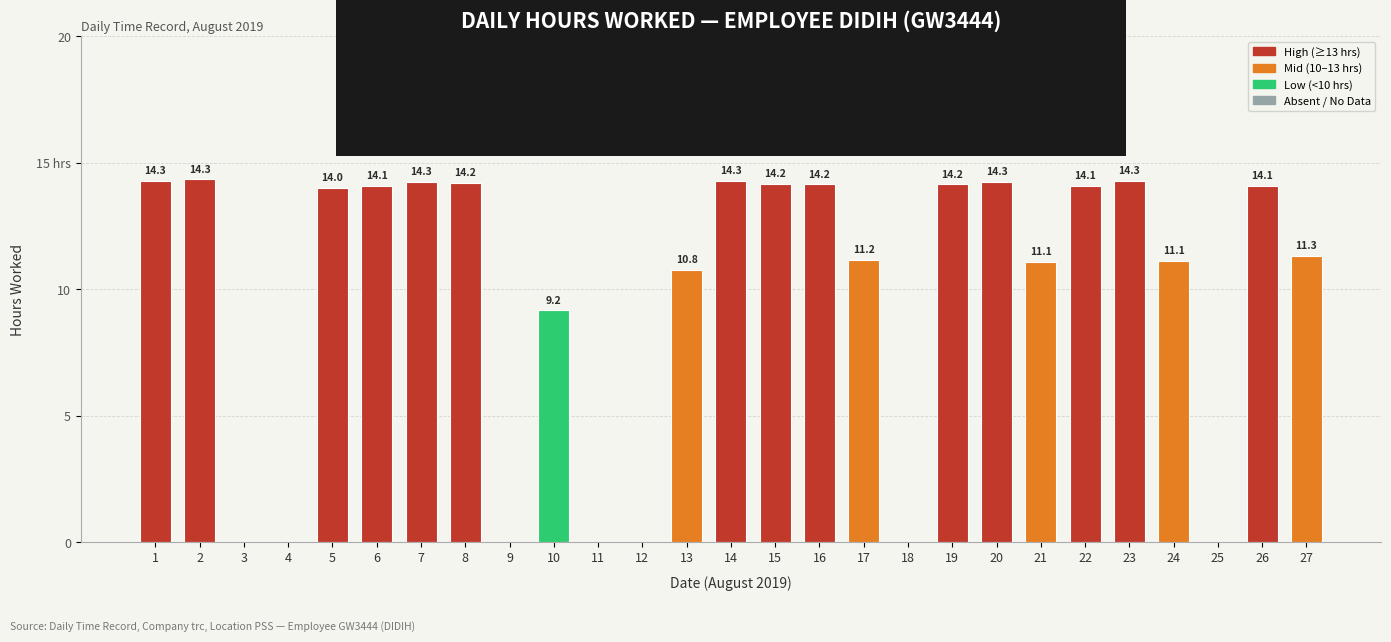

The value at 18 is 0.0. True or false?

True